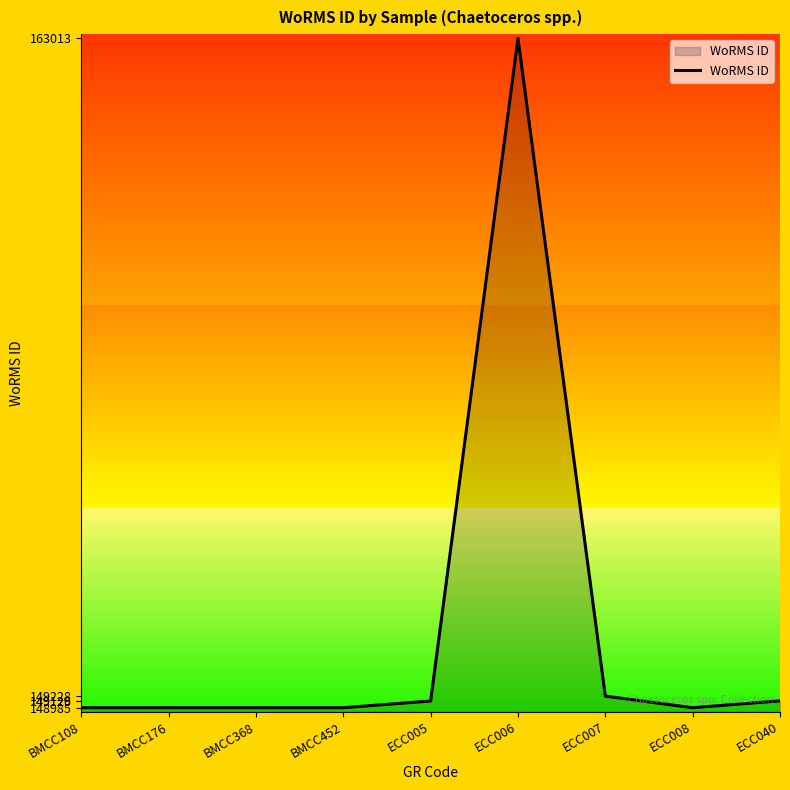

What is the difference between the values at BMCC452 and ECC006?

14028